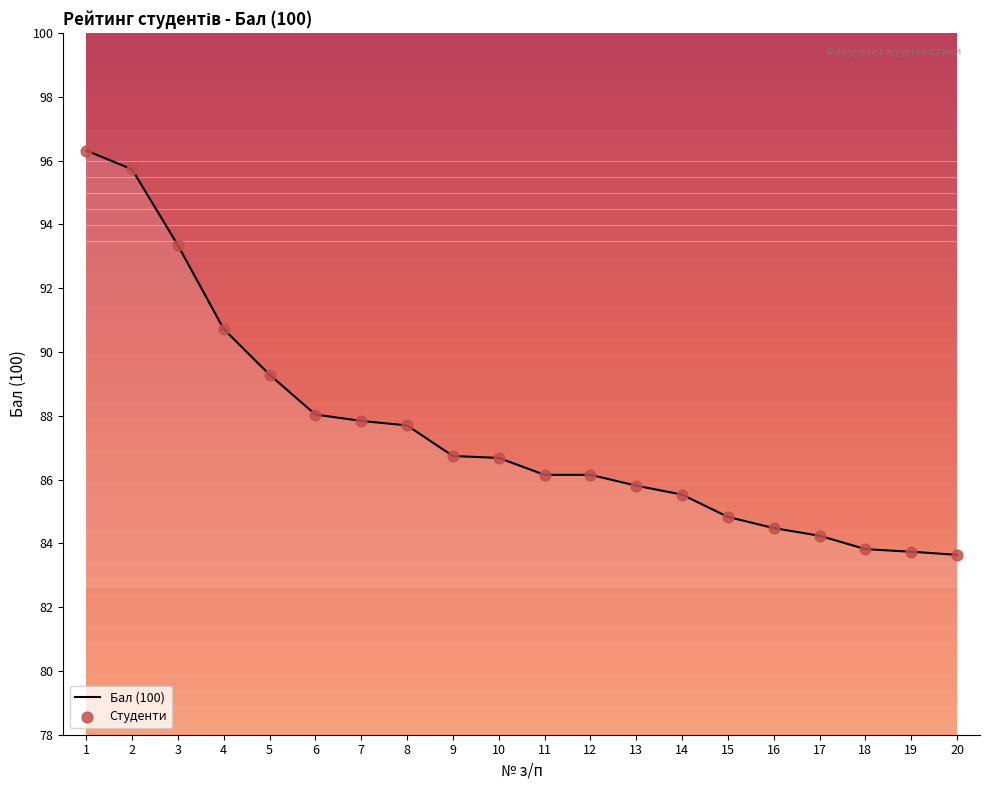

What is the change in value from 2 to 15?

-10.9